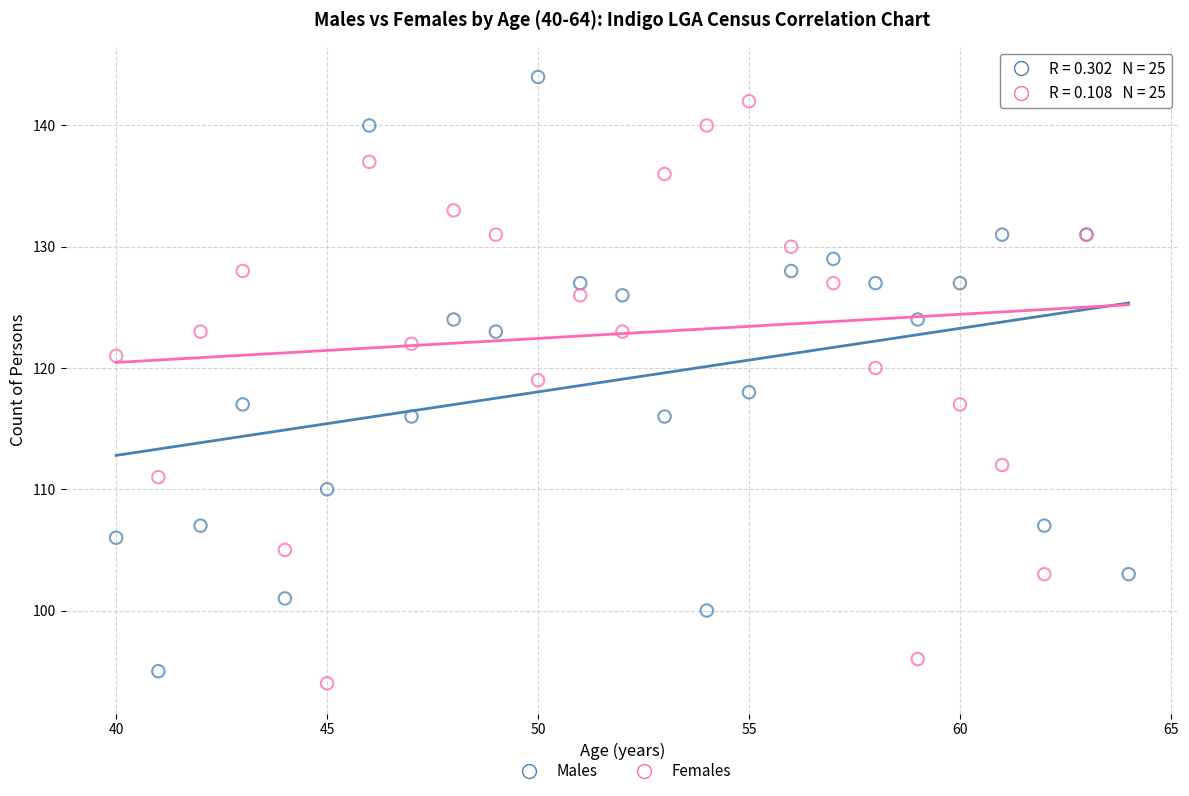

What is the X range (max minus min) for the scatter plot?

24